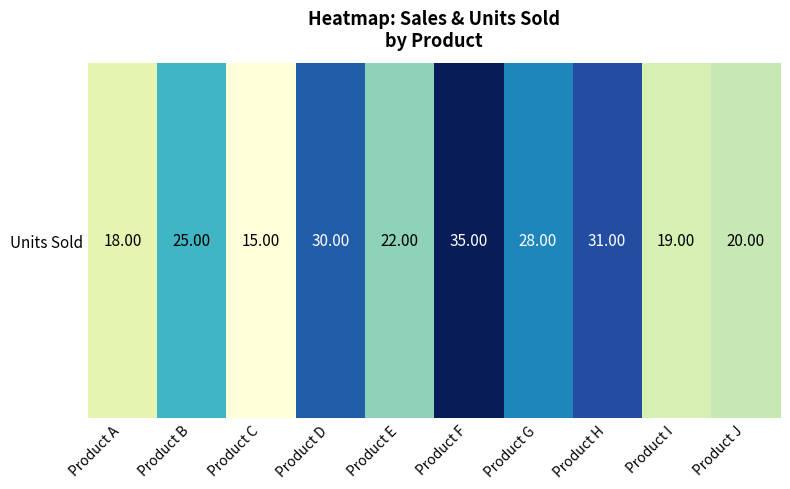

At which category does the chart reach its minimum across all series?

Product C